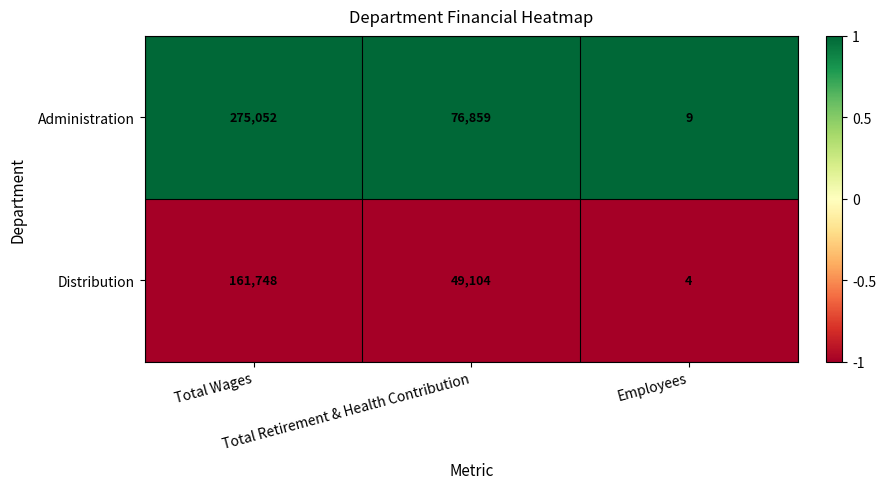

Which series has the largest total across all categories?

Administration